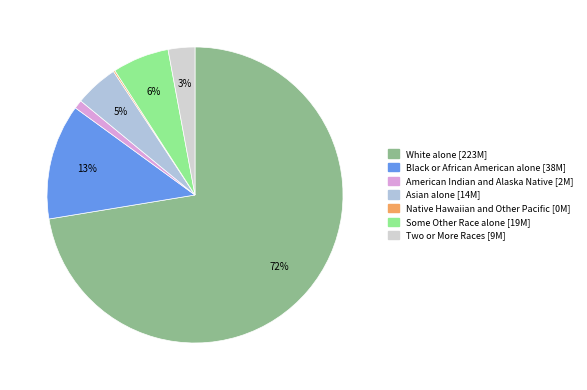

To the nearest percent, what is the combined percentage of Asian alone and American Indian and Alaska Native?

6%